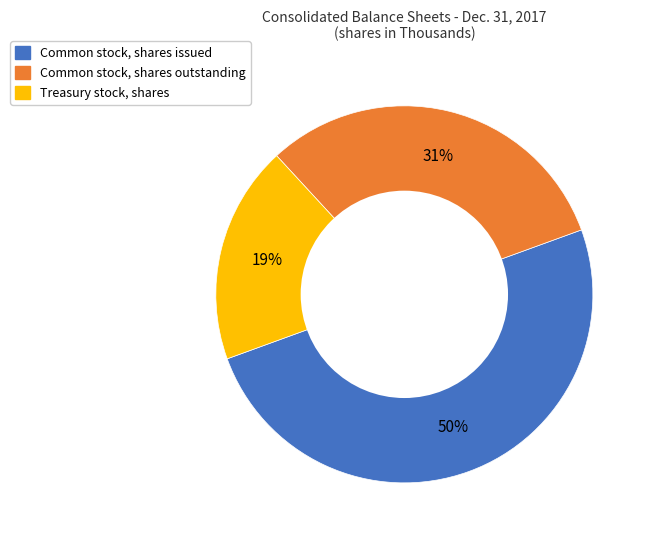

True or false: Common stock, shares issued accounts for 50% of the total.

True